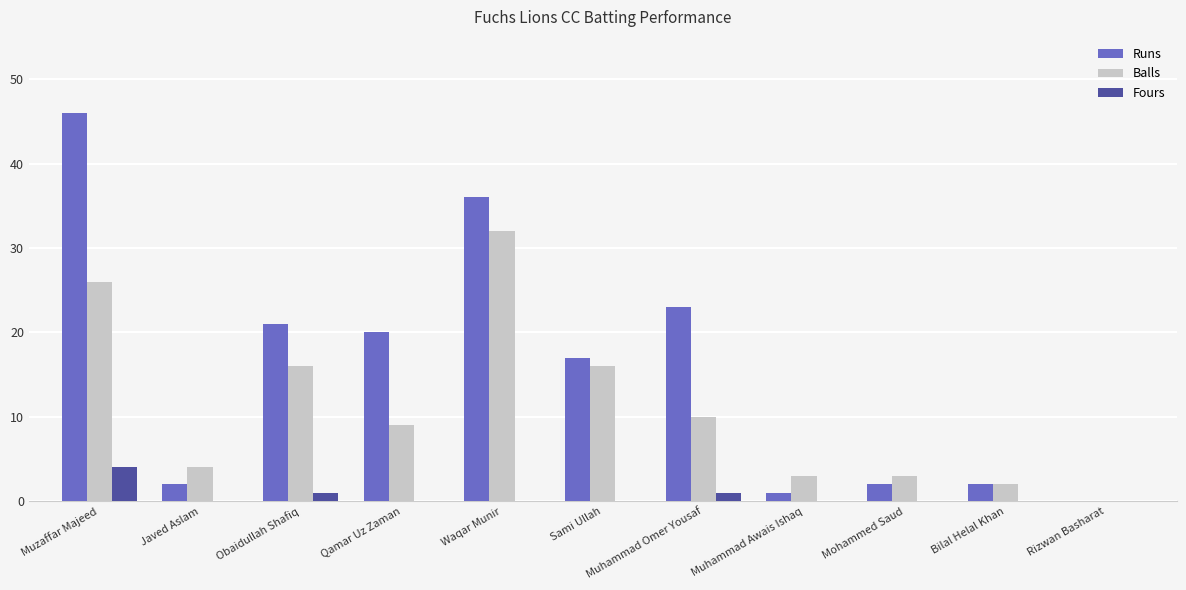

What are all the series names shown in the legend?

Runs, Balls, Fours